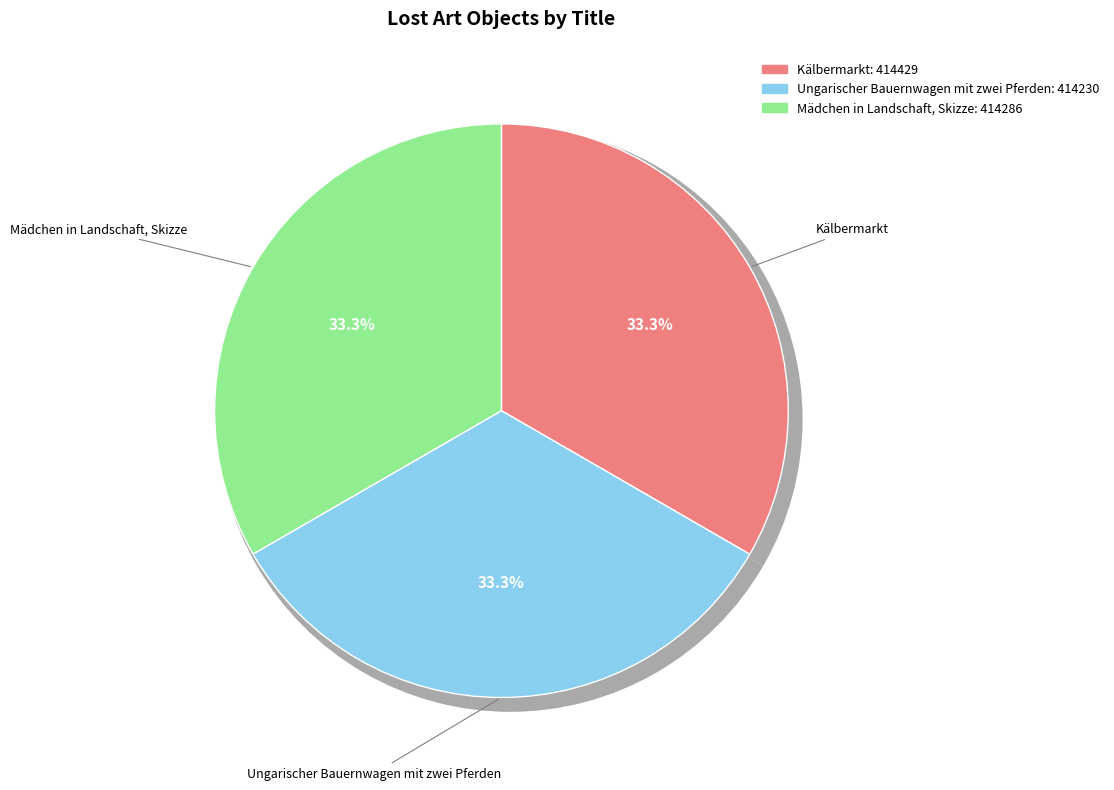

To the nearest percent, what is the average slice percentage?

33%